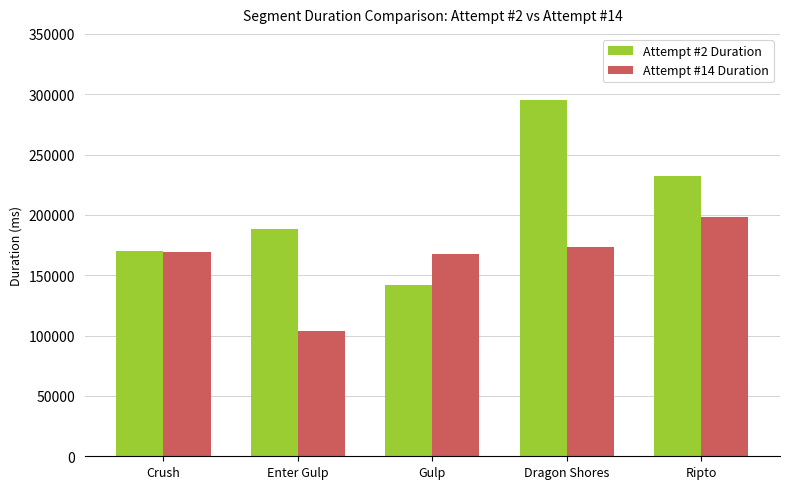

True or false: Attempt #14 Duration has a value of 262592 at Ripto.

False